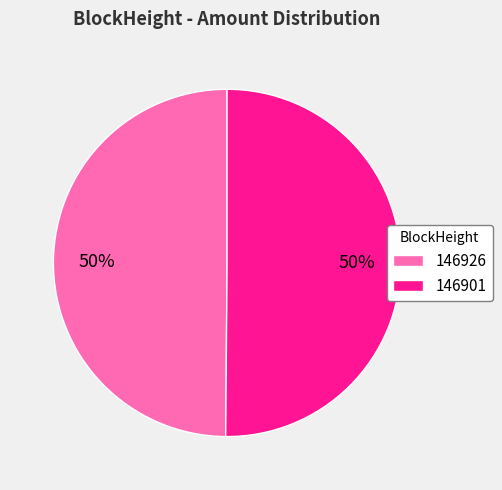

To the nearest percent, what is the combined percentage of 146901 and 146926?

100%